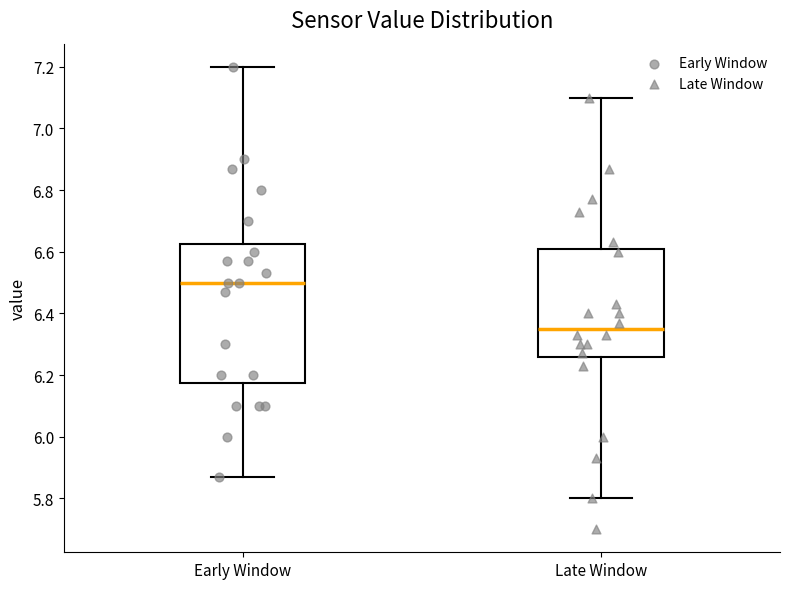

Where does the upper whisker of the box for Late Window end on the y-axis? The values are not printed on the chart, so give them approximately, as read against the axis.

7.10